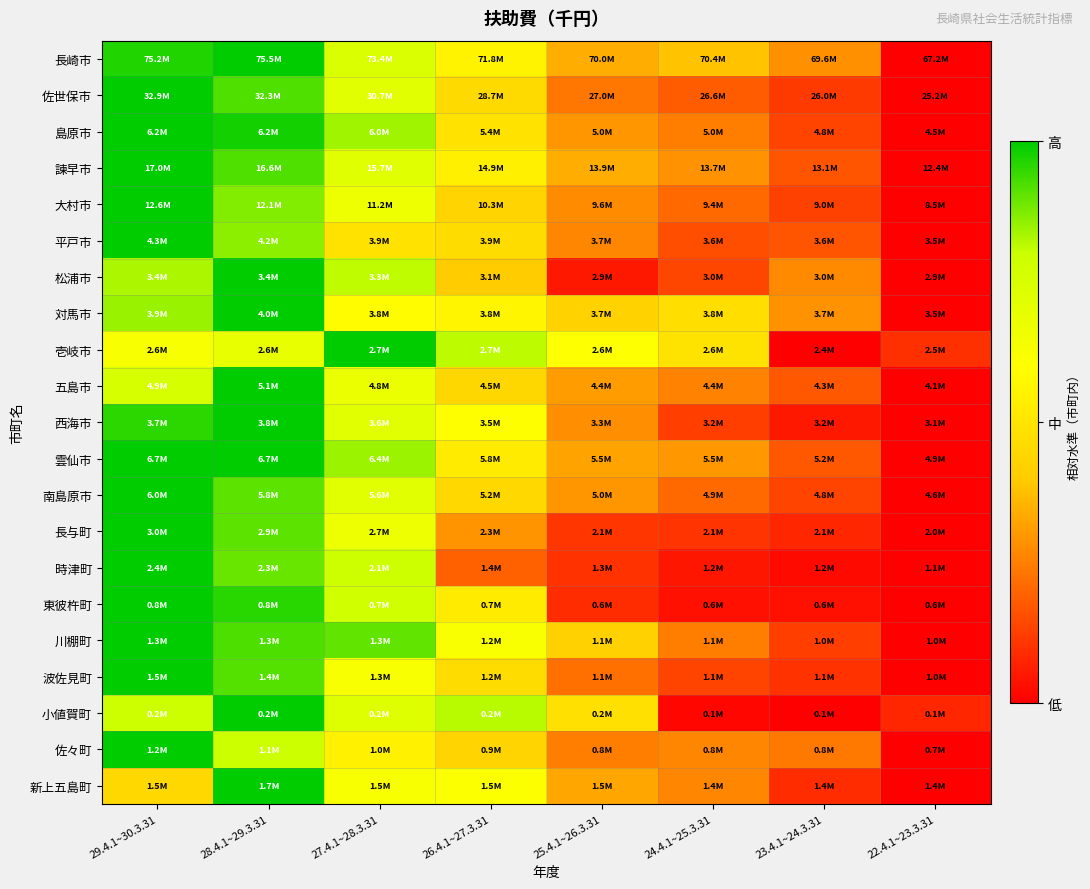

Rank the series at 28.4.1~29.3.31 from highest to lowest value.

長崎市, 松浦市, 対馬市, 五島市, 西海市, 雲仙市, 小値賀町, 新上五島町, 島原市, 東彼杵町, 川棚町, 佐世保市, 諫早市, 波佐見町, 南島原市, 長与町, 時津町, 大村市, 平戸市, 佐々町, 壱岐市